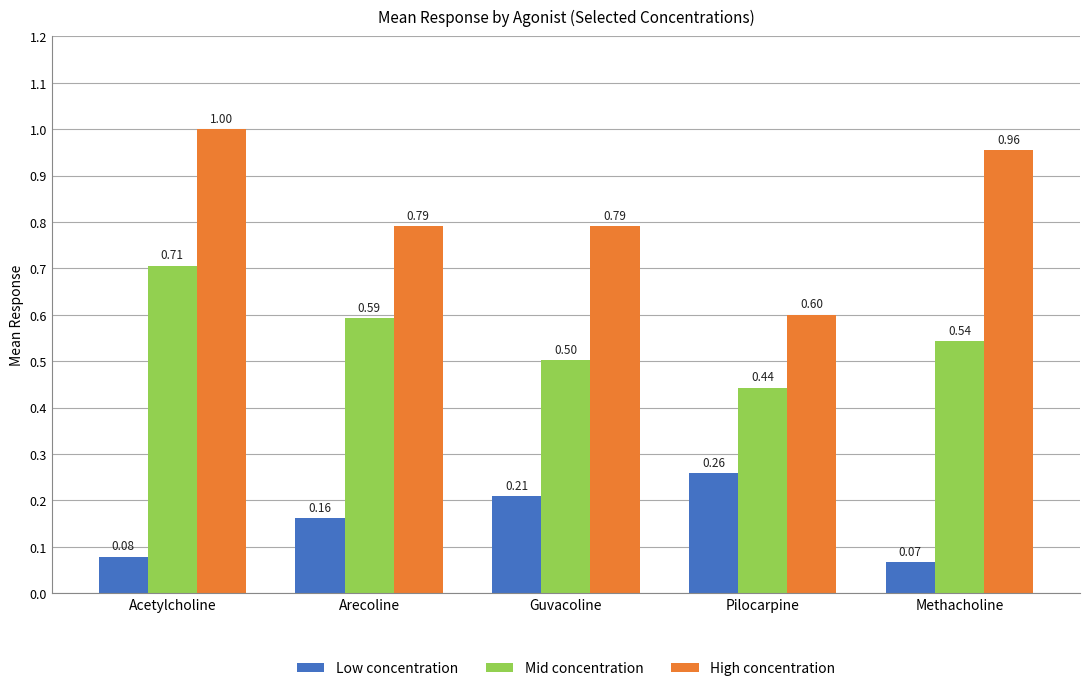

At which label is High concentration closest to 0?

Pilocarpine